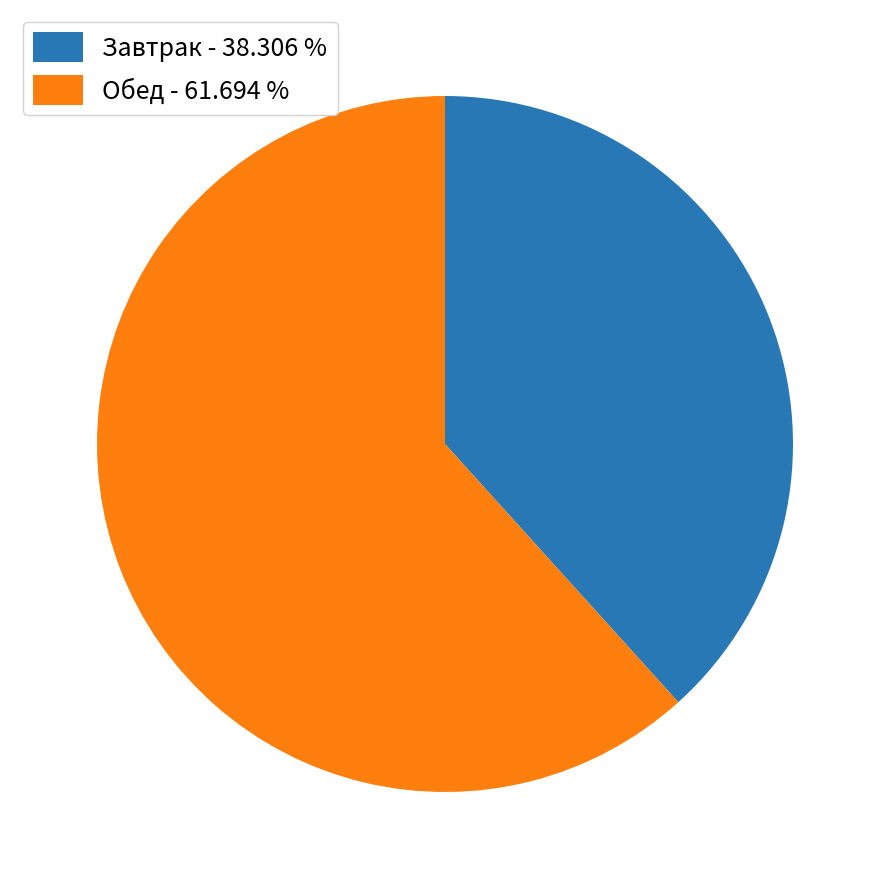

Combined, do Обед - 61.694 % and Завтрак - 38.306 % account for over 50%?

Yes